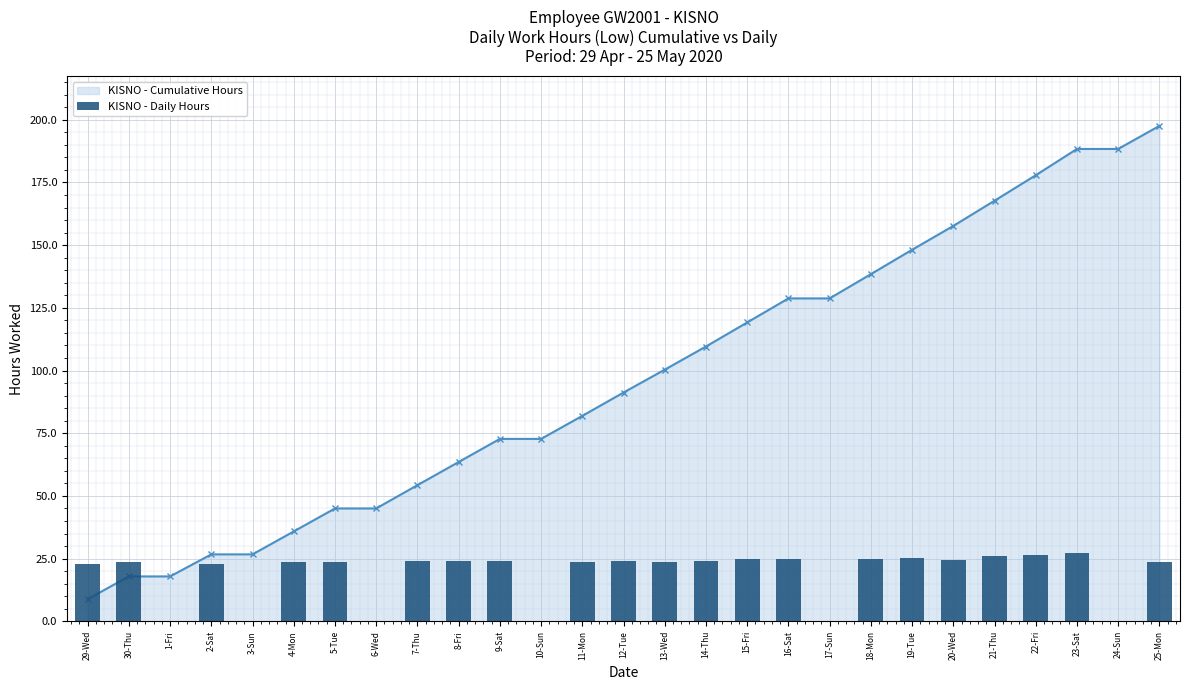

What is the sum of the KISNO - Daily Hours values at 1-Fri and 16-Sat?

9.6